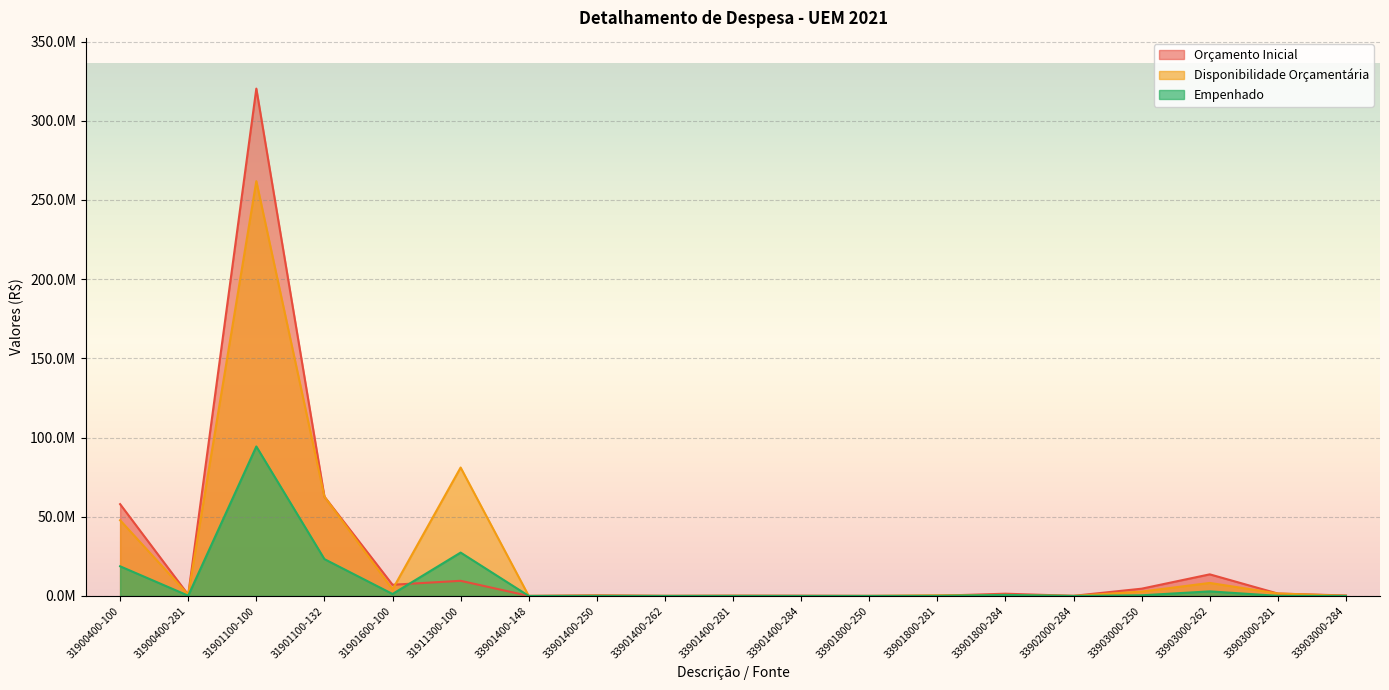

What is the label of the 3rd point from the right?

33903000-262